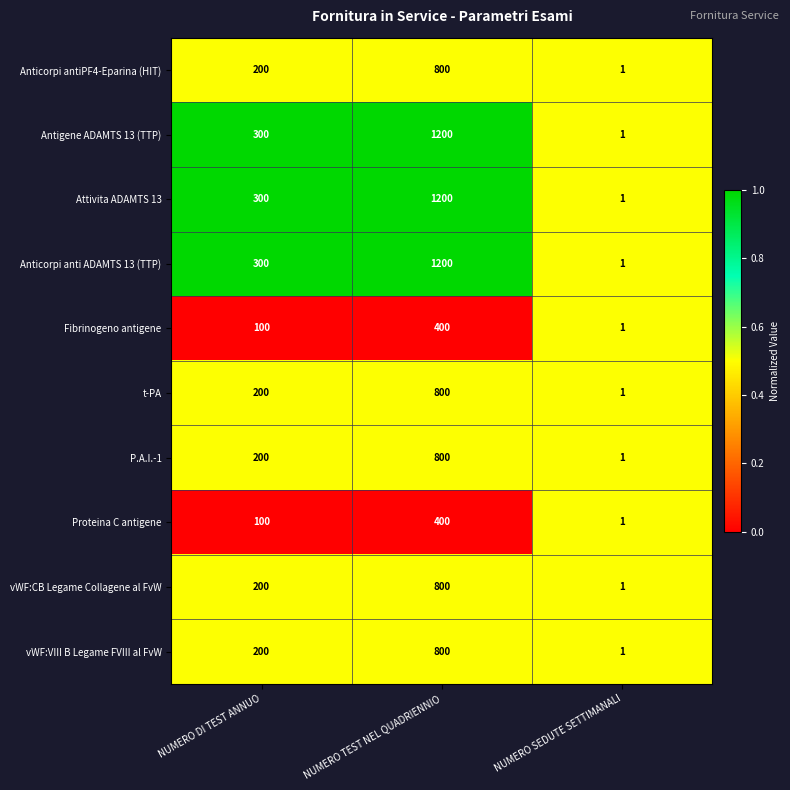

Reading right to left, extract all data points from this chart.

Anticorpi antiPF4-Eparina (HIT): 1	800	200
Antigene ADAMTS 13 (TTP): 1	1200	300
Attivita ADAMTS 13: 1	1200	300
Anticorpi anti ADAMTS 13 (TTP): 1	1200	300
Fibrinogeno antigene: 1	400	100
t-PA: 1	800	200
P.A.I.-1: 1	800	200
Proteina C antigene: 1	400	100
vWF:CB Legame Collagene al FvW: 1	800	200
vWF:VIII B Legame FVIII al FvW: 1	800	200